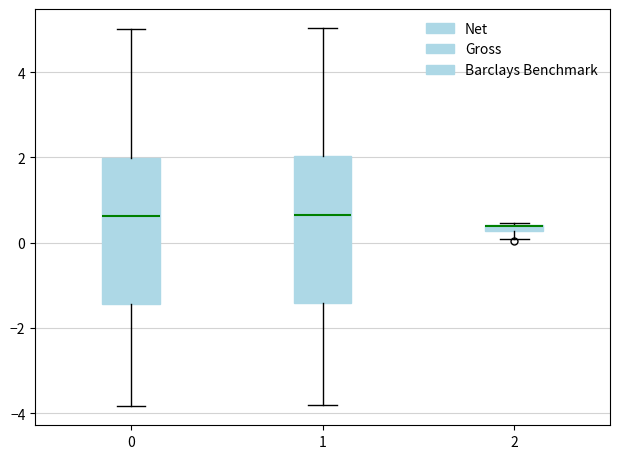

Where does the upper whisker of the box at x = 1 end on the y-axis? The values are not printed on the chart, so give them approximately, as read against the axis.

5.0